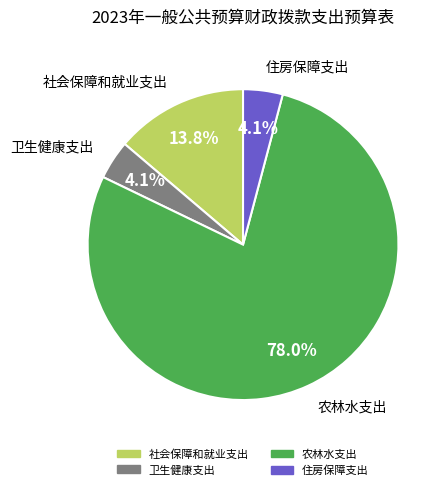

Is it true that 社会保障和就业支出 is 22% of the pie?

False